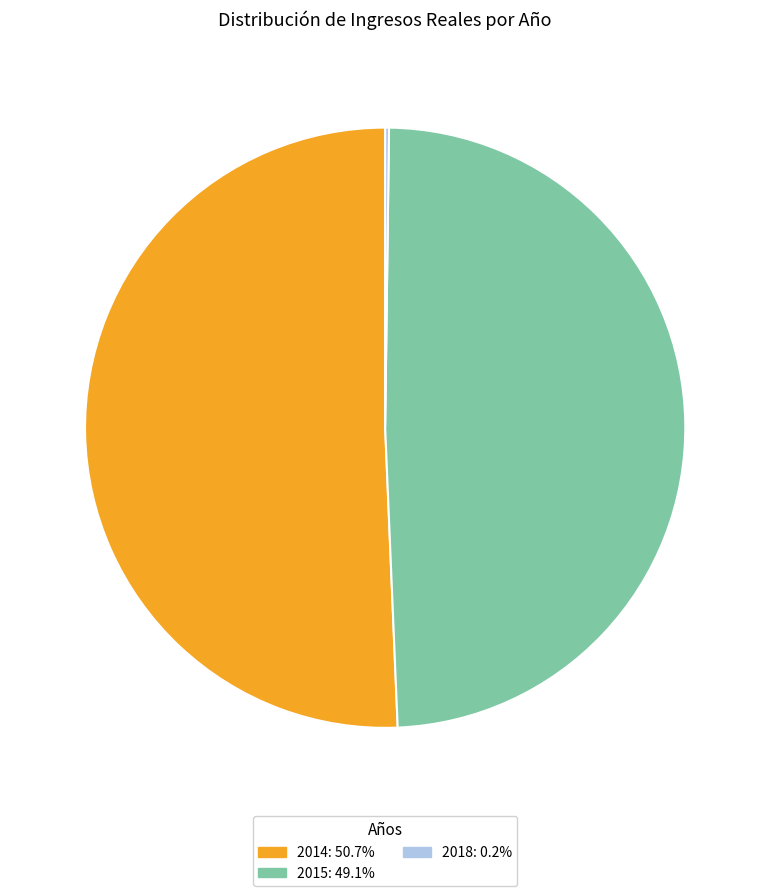

What is the largest slice in the pie chart?

2014